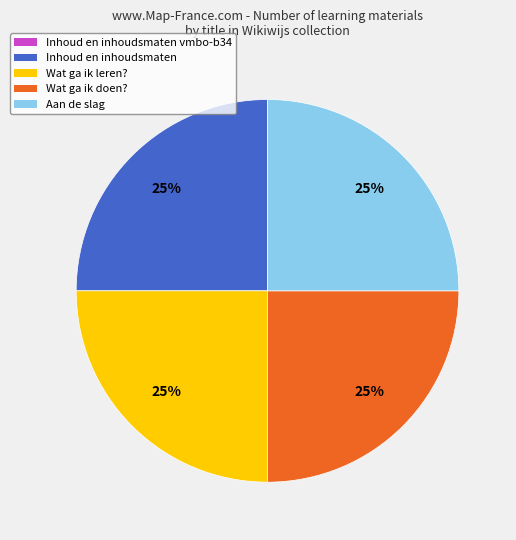

To the nearest percent, what is the average slice percentage?

20%